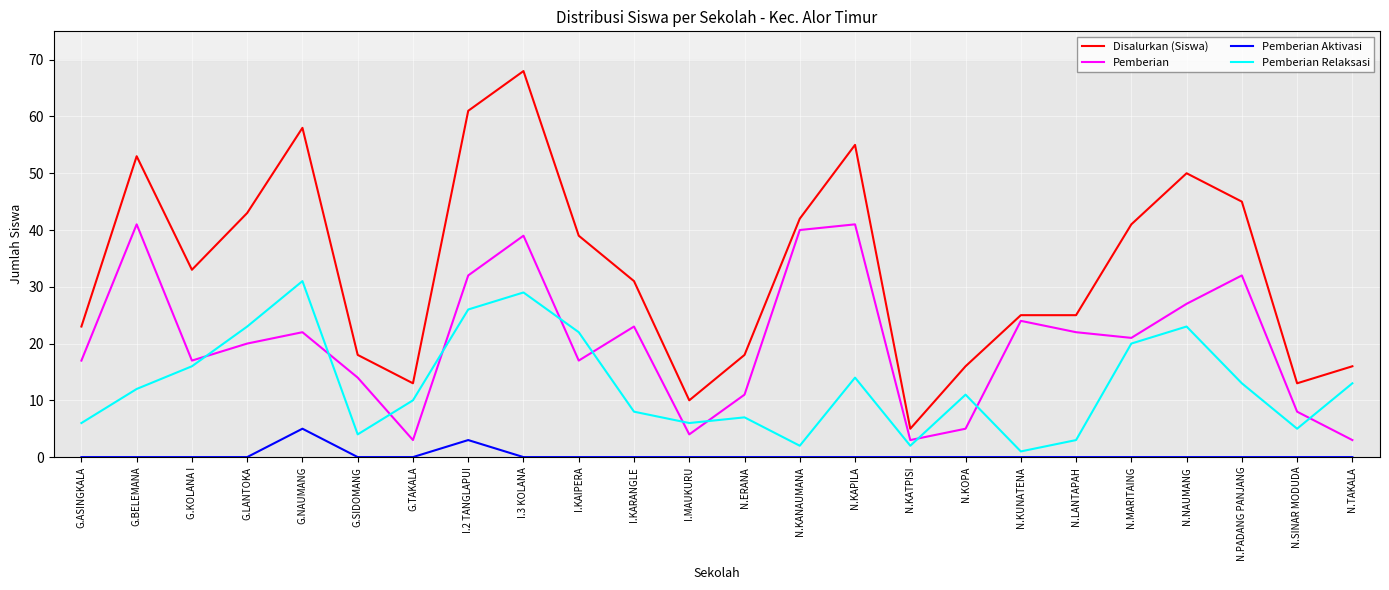

What position from the right is N.KATPISI?

9